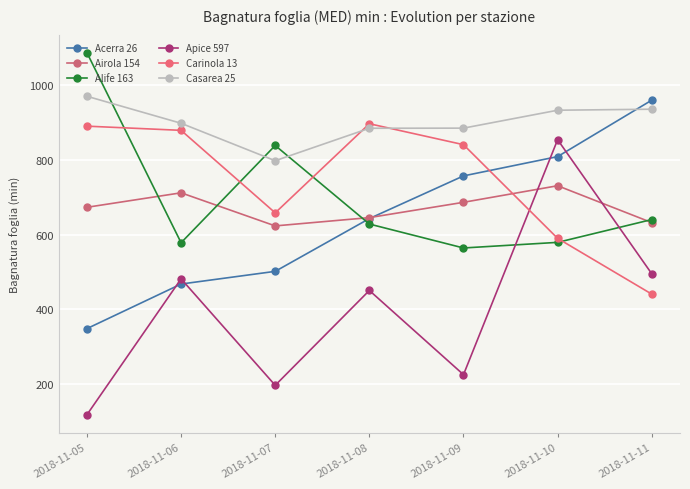

True or false: Airola 154 and Carinola 13 cross at least once.

True